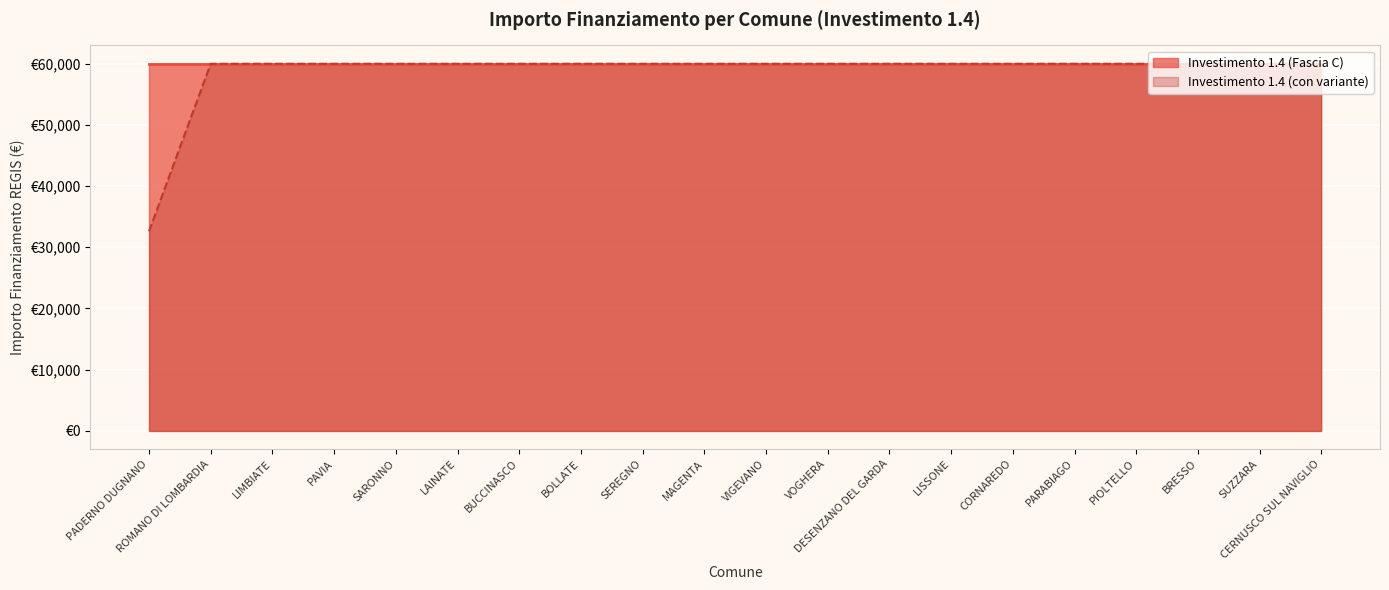

List the labels in order of value, smallest first.

PADERNO DUGNANO, ROMANO DI LOMBARDIA, LIMBIATE, PAVIA, SARONNO, LAINATE, BUCCINASCO, BOLLATE, SEREGNO, MAGENTA, VIGEVANO, VOGHERA, DESENZANO DEL GARDA, LISSONE, CORNAREDO, PARABIAGO, PIOLTELLO, BRESSO, SUZZARA, CERNUSCO SUL NAVIGLIO